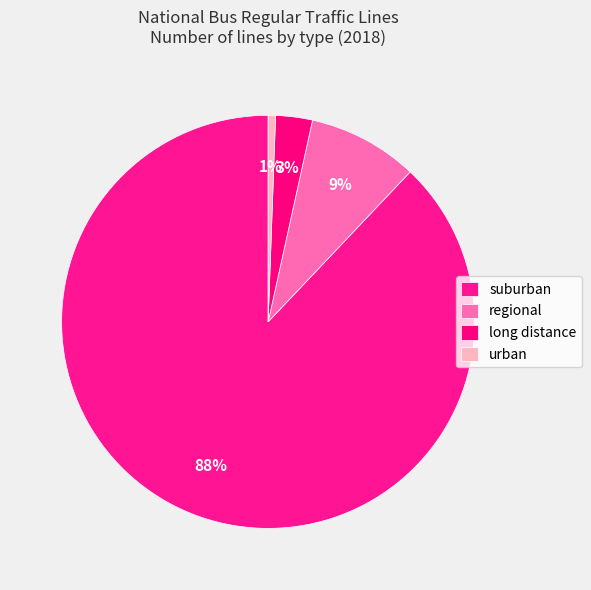

How many segments does this pie chart have?

4